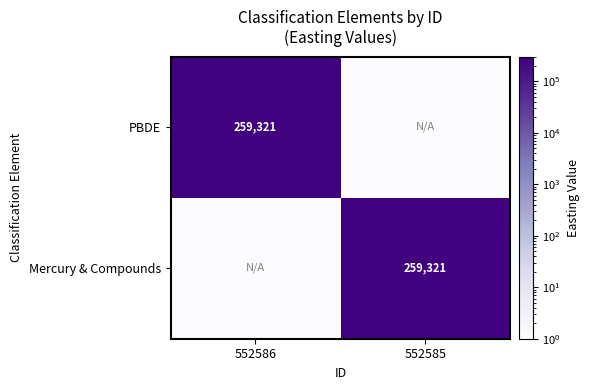

What is the total value across all series at 552585?

259322